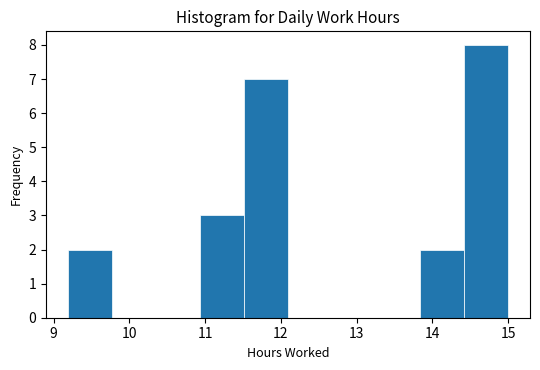

What is the height of the bar covering 14.4 to 15.0 on the x-axis? Neither the bar edges nor the heights are printed on the chart, so give them approximately, as read against the axes.

8